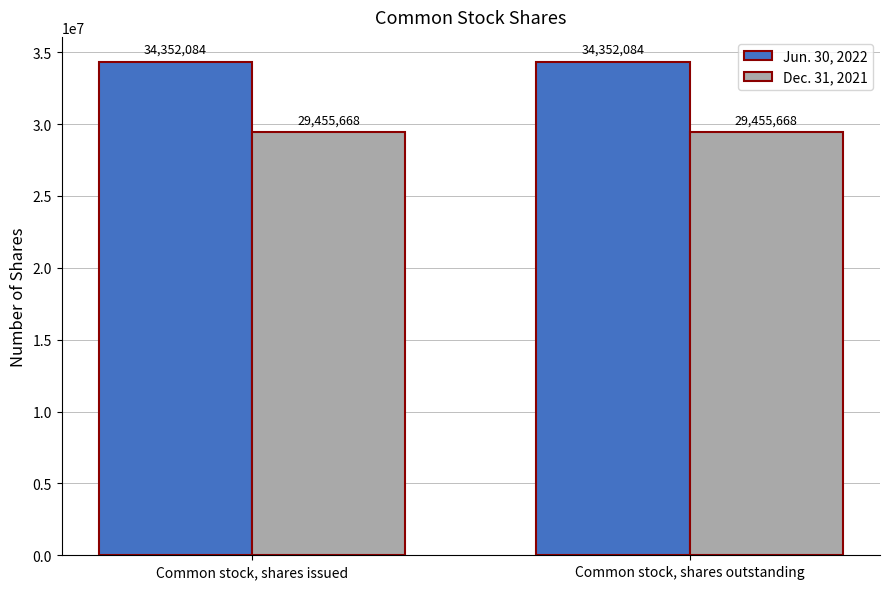

At Common stock, shares issued, list the series in order from largest to smallest.

Jun. 30, 2022, Dec. 31, 2021